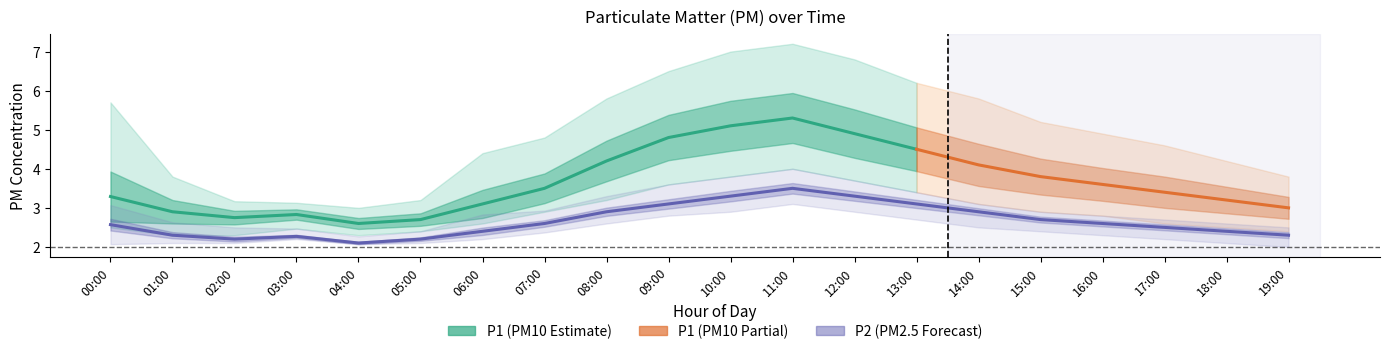

What is the sum of the P1_lower values at 19:00 and 08:00?

5.6